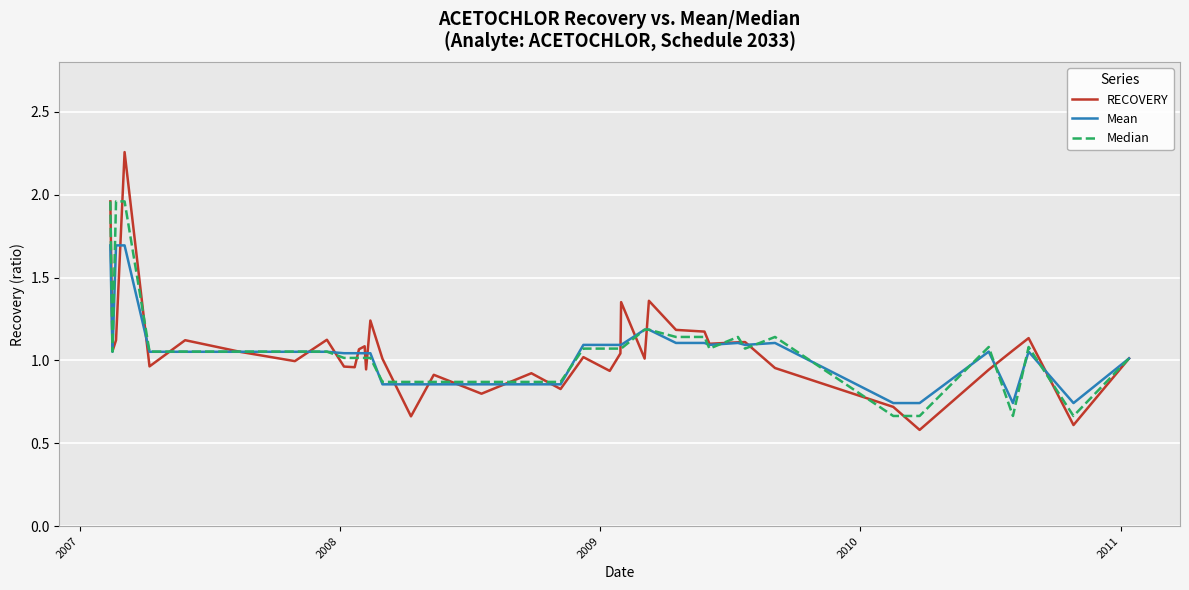

List the series in order of their peak value, lowest first.

Mean, Median, RECOVERY